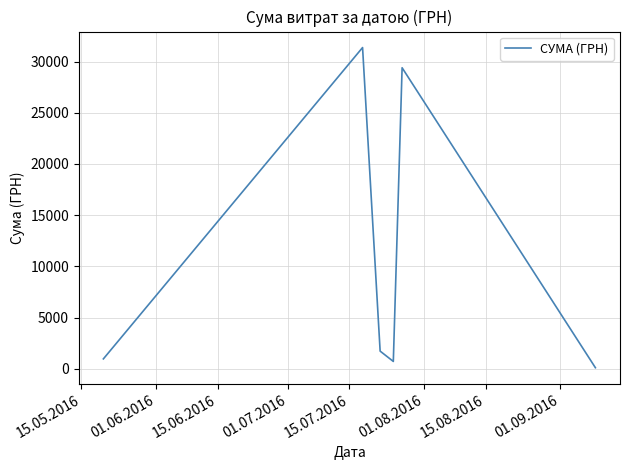

What is the greatest value displayed?

31363.0